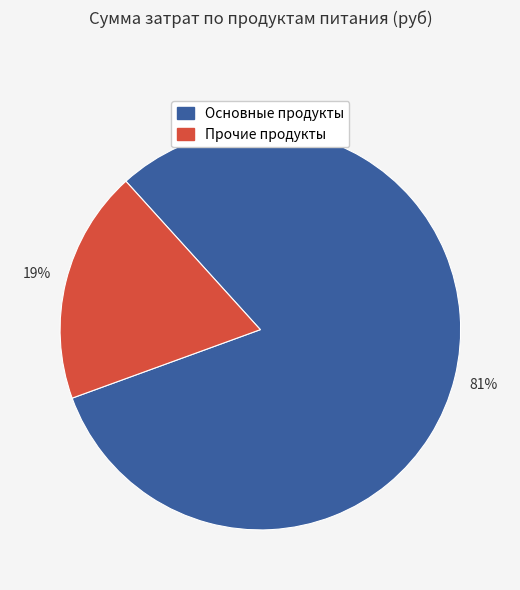

Does any single category account for the majority?

Yes